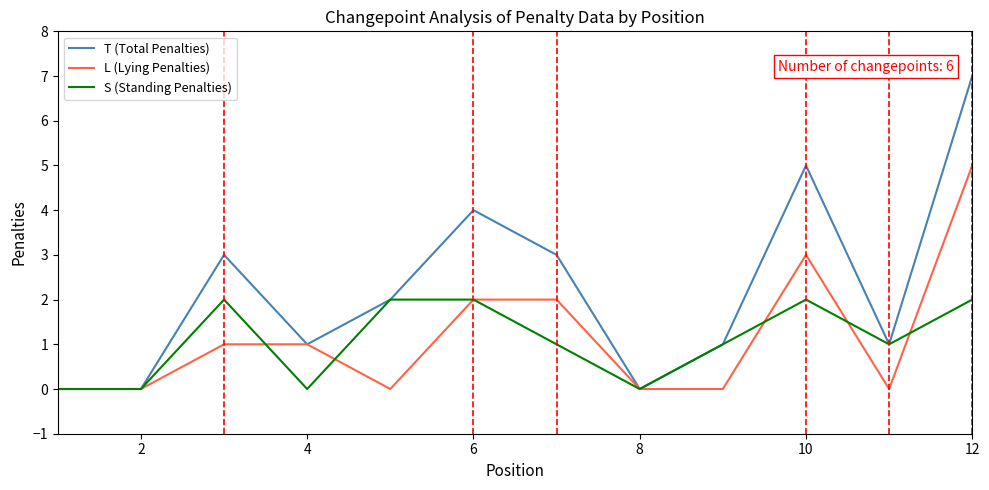

Reading left to right, what are all the values shown in this chart?

T (Total Penalties): 0	0	3	1	2	4	3	0	1	5	1	7
L (Lying Penalties): 0	0	1	1	0	2	2	0	0	3	0	5
S (Standing Penalties): 0	0	2	0	2	2	1	0	1	2	1	2